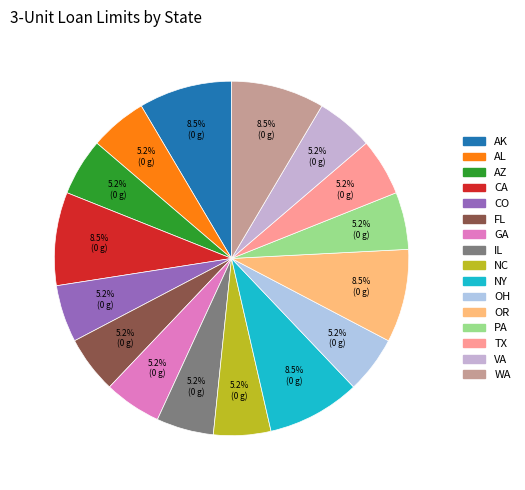

How many segments does this pie chart have?

16